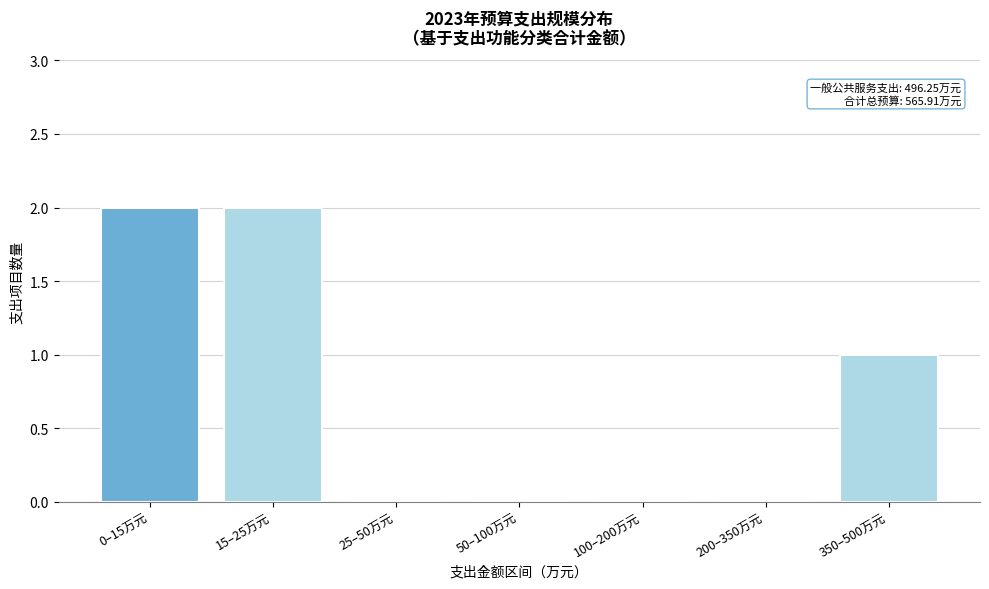

Reading left to right, list all the values displayed in this chart.

0–15万元=2	15–25万元=2	25–50万元=0	50–100万元=0	100–200万元=0	200–350万元=0	350–500万元=1